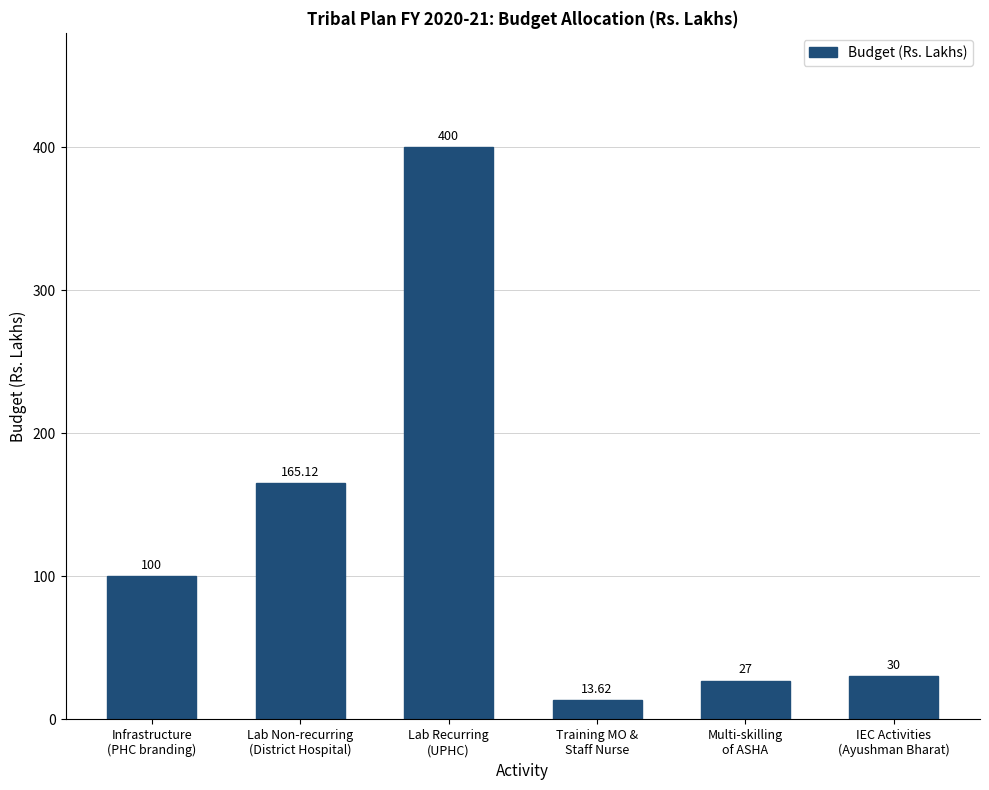

How many data points are less than 100?

3